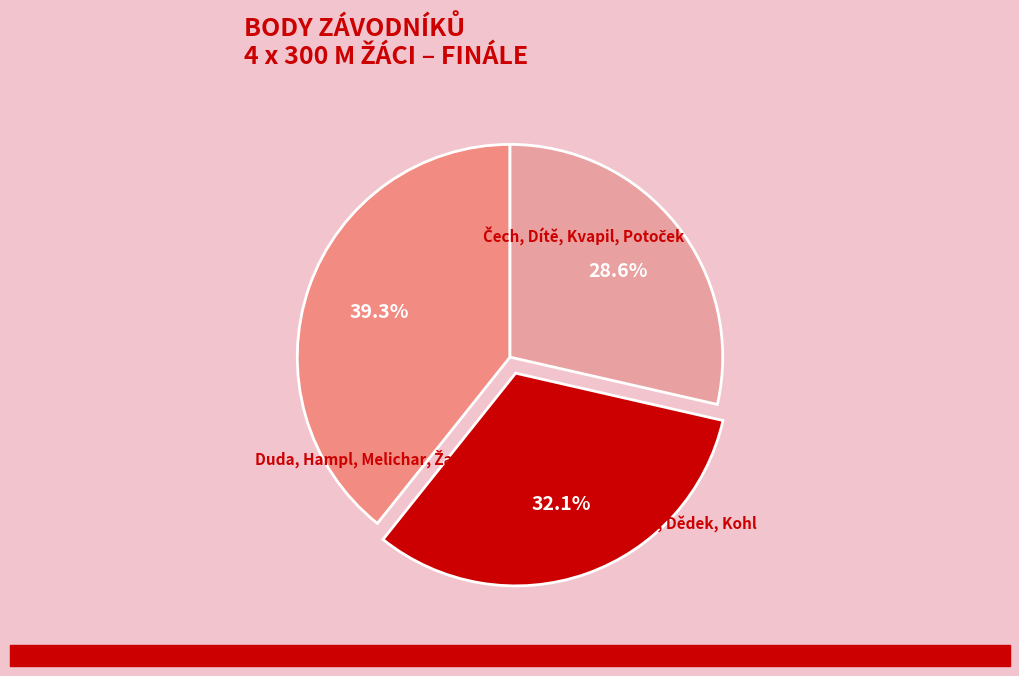

Is the sum of Duda, Hampl, Melichar, Žačok and Bláha, Brumlich, Dědek, Kohl greater than half?

Yes